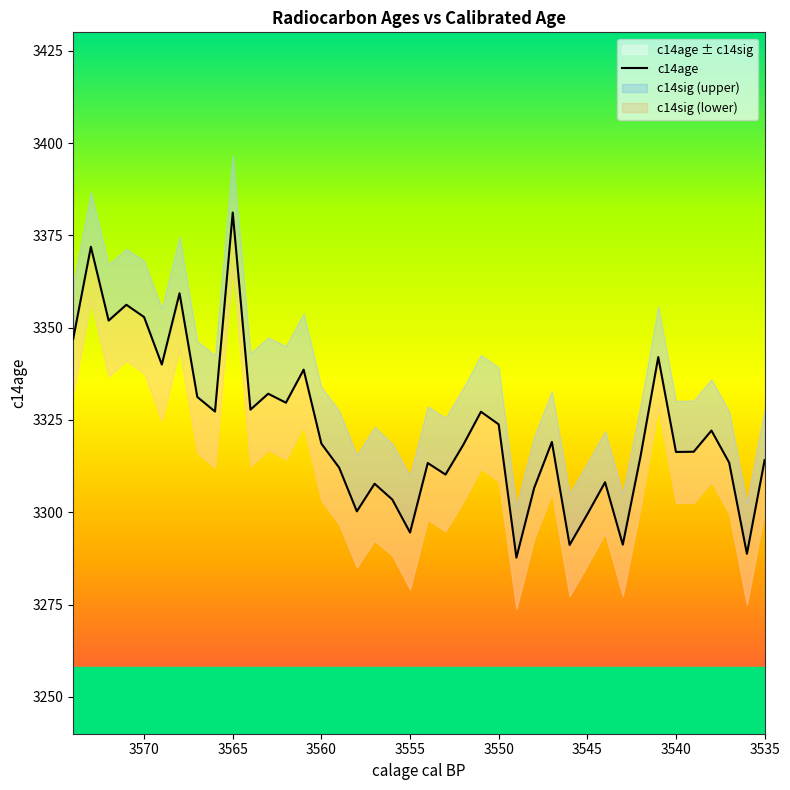

Reading left to right, list all the values displayed in this chart.

3574=3346.9	3573=3371.9	3572=3351.9	3571=3356.2	3570=3352.9	3569=3340.0	3568=3359.3	3567=3331.2	3566=3327.3	3565=3381.2	3564=3327.8	3563=3332.1	3562=3329.7	3561=3338.6	3560=3318.6	3559=3312.1	3558=3300.2	3557=3307.7	3556=3303.4	3555=3294.5	3554=3313.3	3553=3310.2	3552=3318.2	3551=3327.2	3550=3323.8	3549=3287.7	3548=3306.6	3547=3319.0	3546=3291.1	3545=3299.5	3544=3308.1	3543=3291.2	3542=3315.1	3541=3342.0	3540=3316.3	3539=3316.4	3538=3322.1	3537=3313.4	3536=3288.7	3535=3314.1